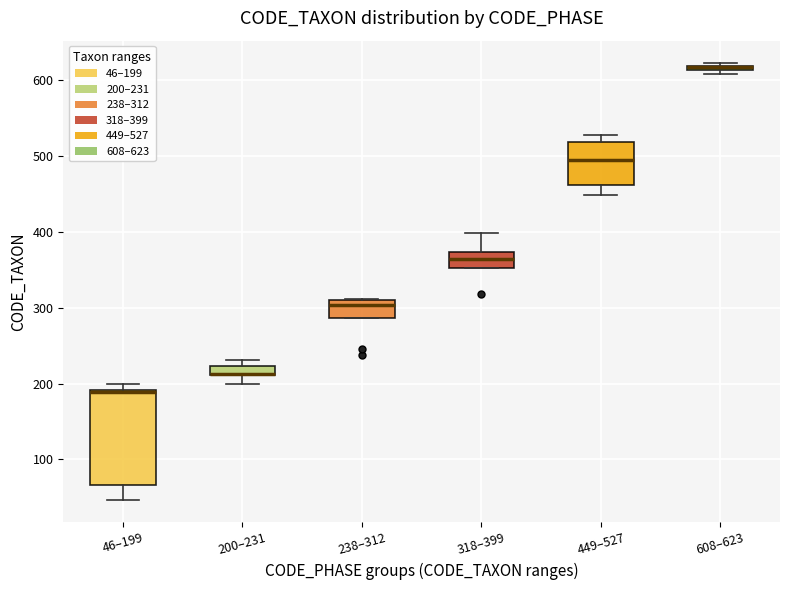

Comparing the boxes themselves (not the whiskers), which one is the tallest?

46–199